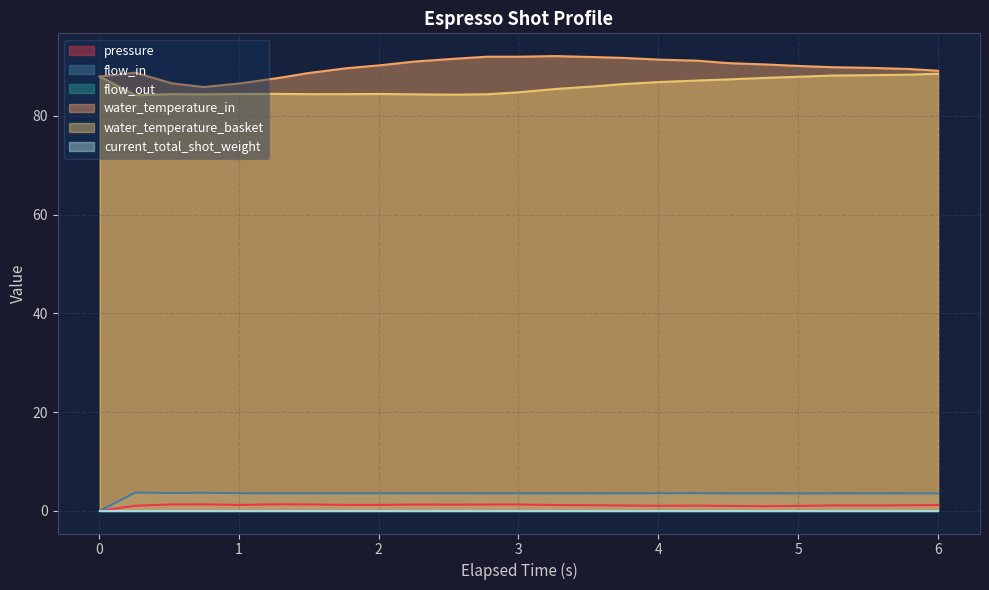

Does the chart have visible grid lines?

Yes